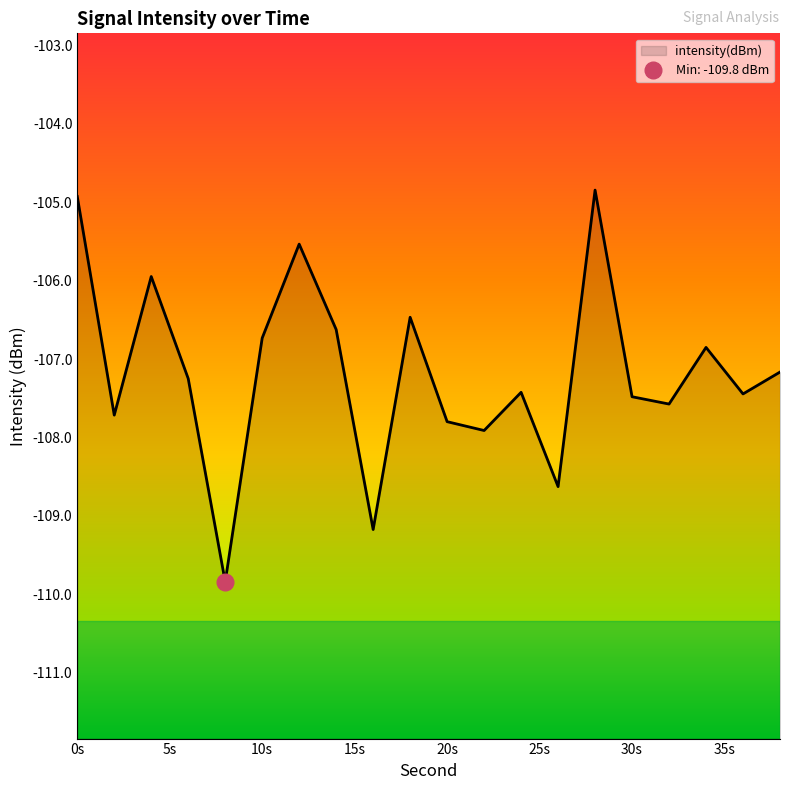

True or false: intensity(dBm) has a value of -26.0 at 30s.

False